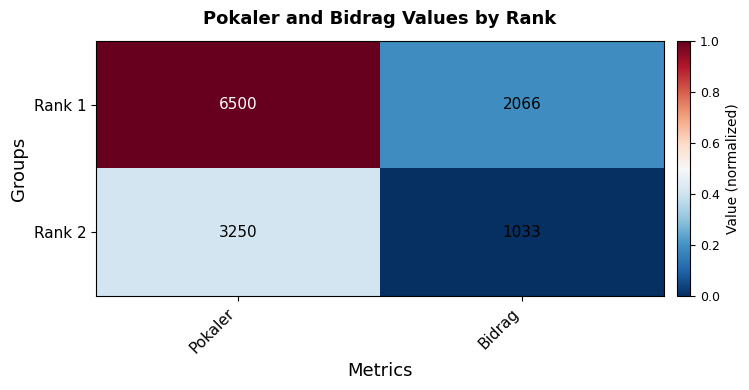

Rank the series by their maximum value, from lowest to highest.

Rank 2, Rank 1